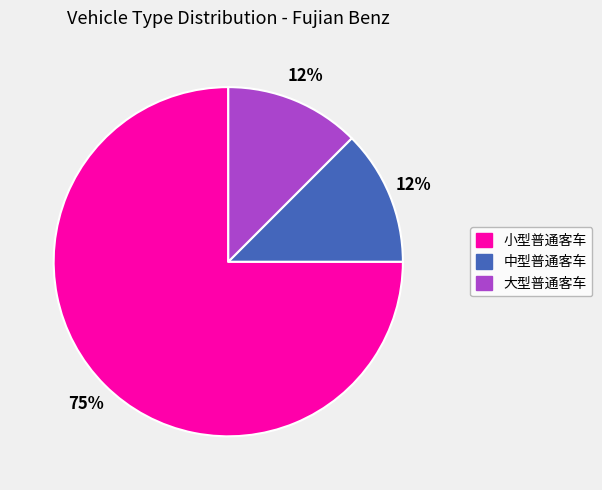

Which slice represents more than half of the pie?

小型普通客车